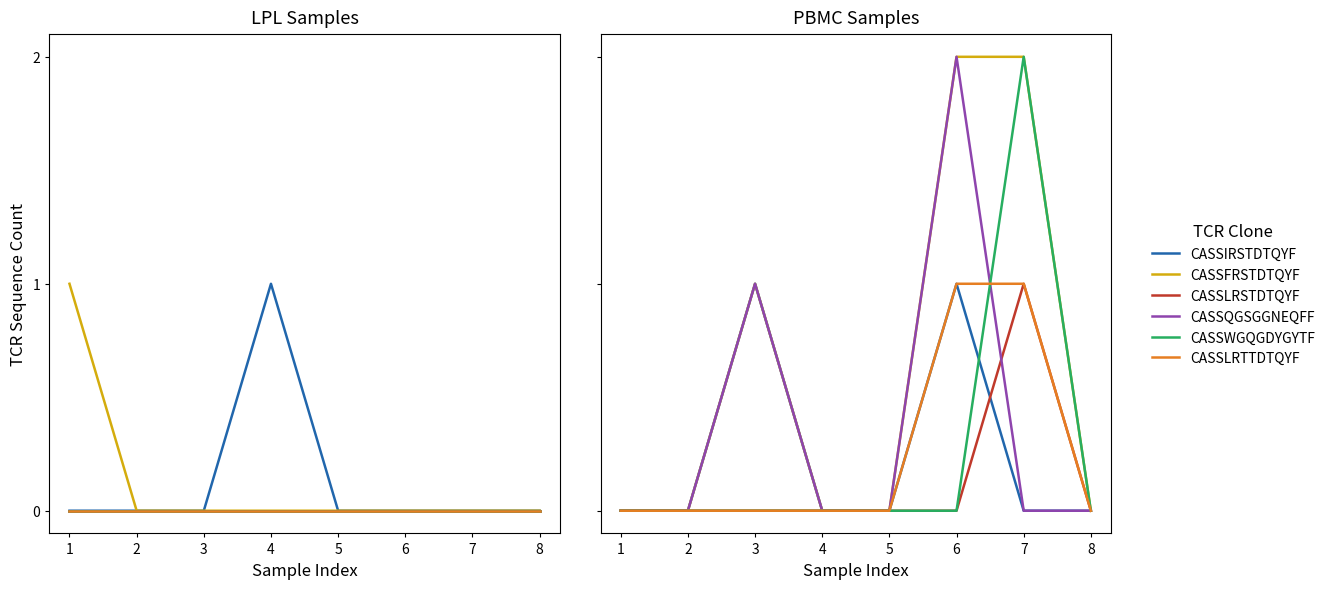

Reading right to left, what are all the values shown in this chart?

CASSIRSTDTQYF: 0	0	1	0	0	1	0	0
CASSFRSTDTQYF: 0	2	2	0	0	1	0	0
CASSLRSTDTQYF: 0	1	0	0	0	0	0	0
CASSQGSGGNEQFF: 0	0	2	0	0	1	0	0
CASSWGQGDYGYTF: 0	2	0	0	0	0	0	0
CASSLRTTDTQYF: 0	1	1	0	0	0	0	0